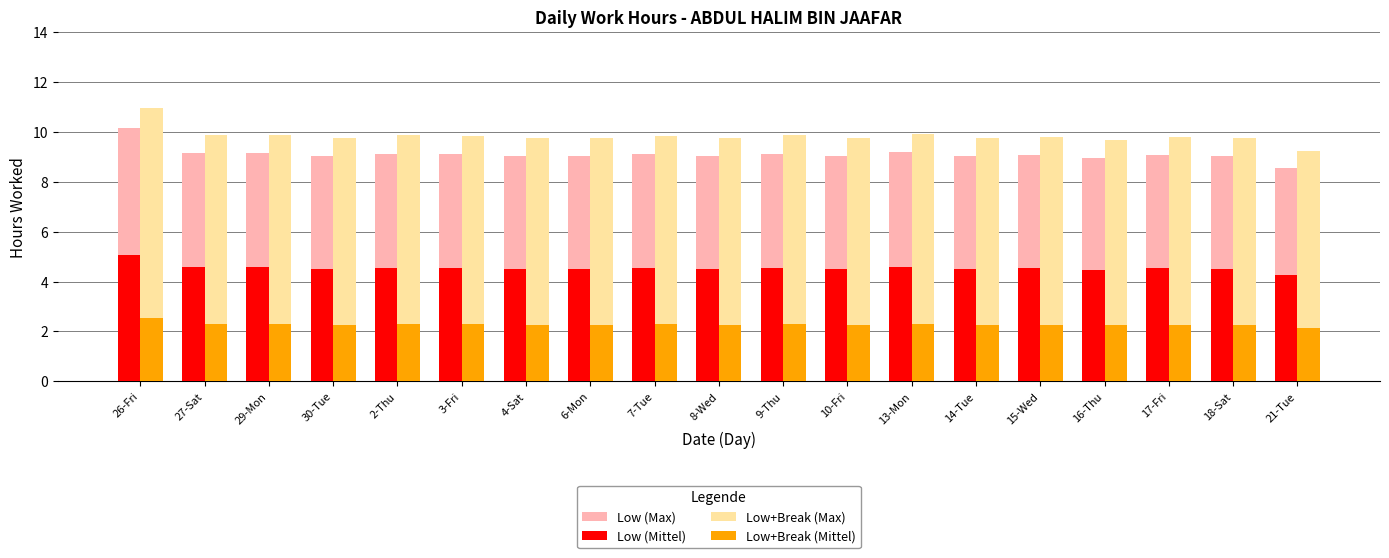

What is the value of the Low (Mittel) bar at the 6th from the left?

4.6